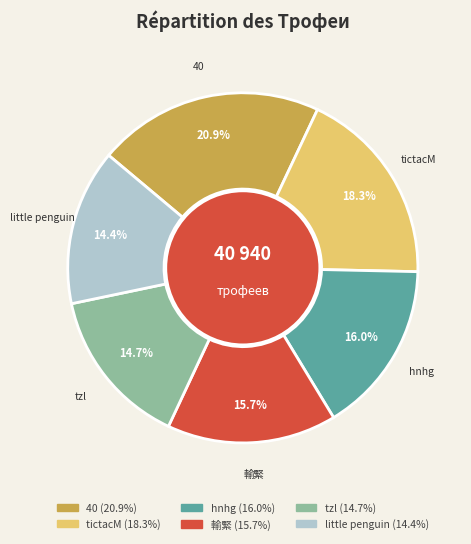

Count the number of slices in the pie.

6